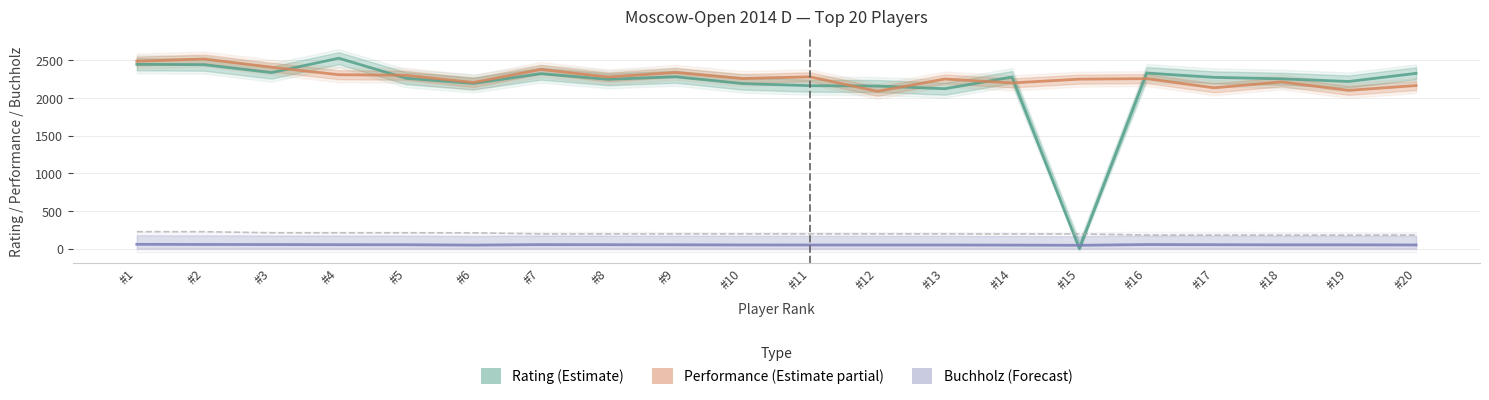

Is the value of Rating (Estimate) at #7 greater than the value of Buchholz (Forecast) at #11?

Yes